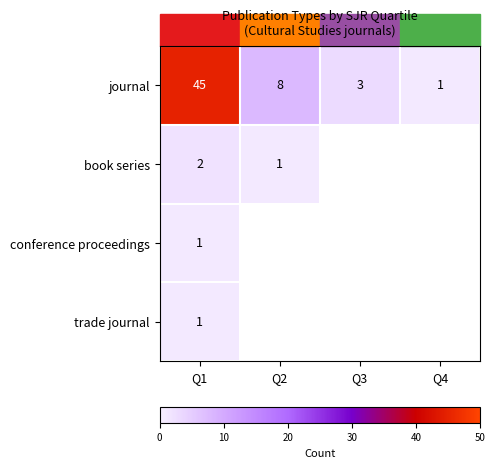

What is the total value across all series at Q1?

49